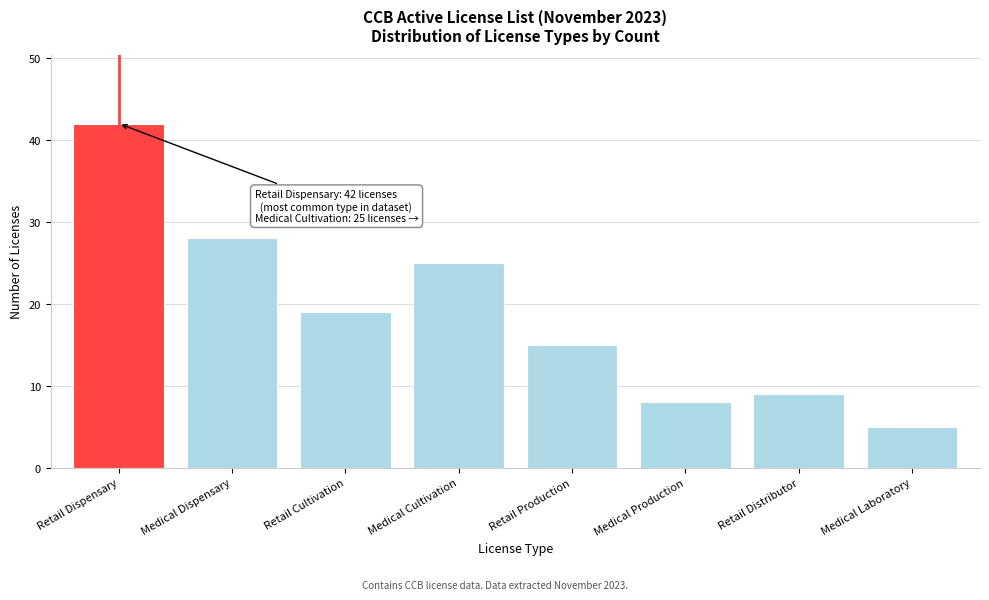

Reading left to right, extract all data points from this chart.

42	28	19	25	15	8	9	5